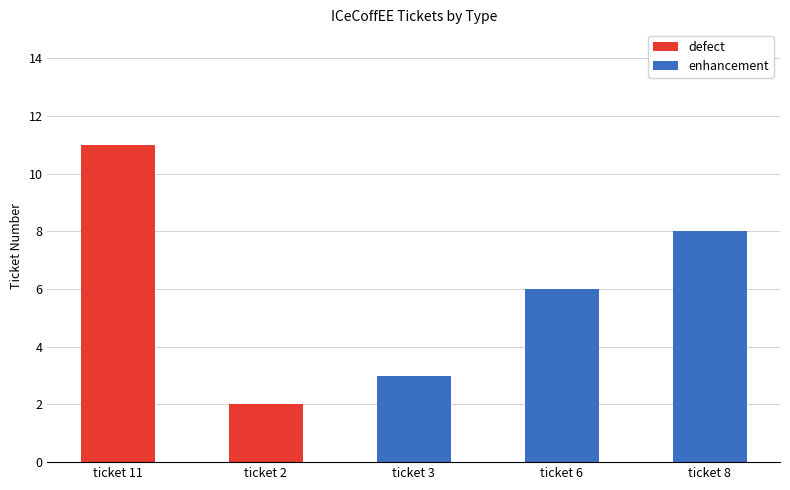

The value of enhancement at ticket 6 is 11. True or false?

False